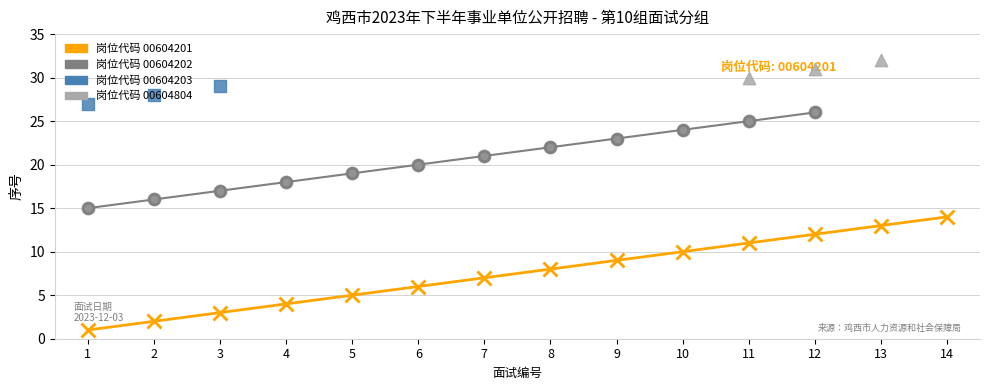

What are all the series names shown in the legend?

00604201, 00604202, 00604203, 00604804